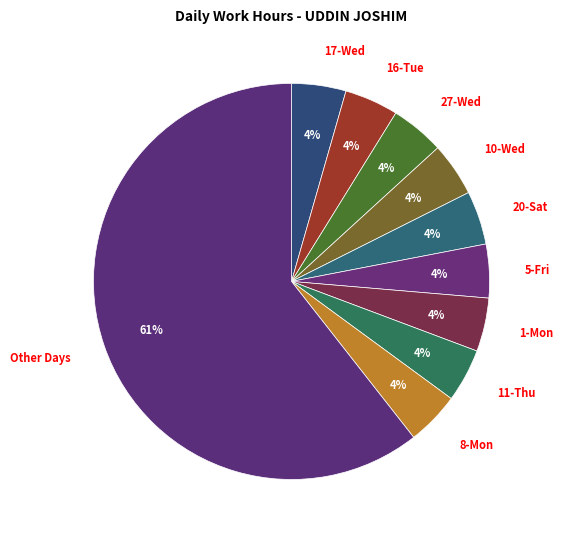

Does any single category account for the majority?

Yes